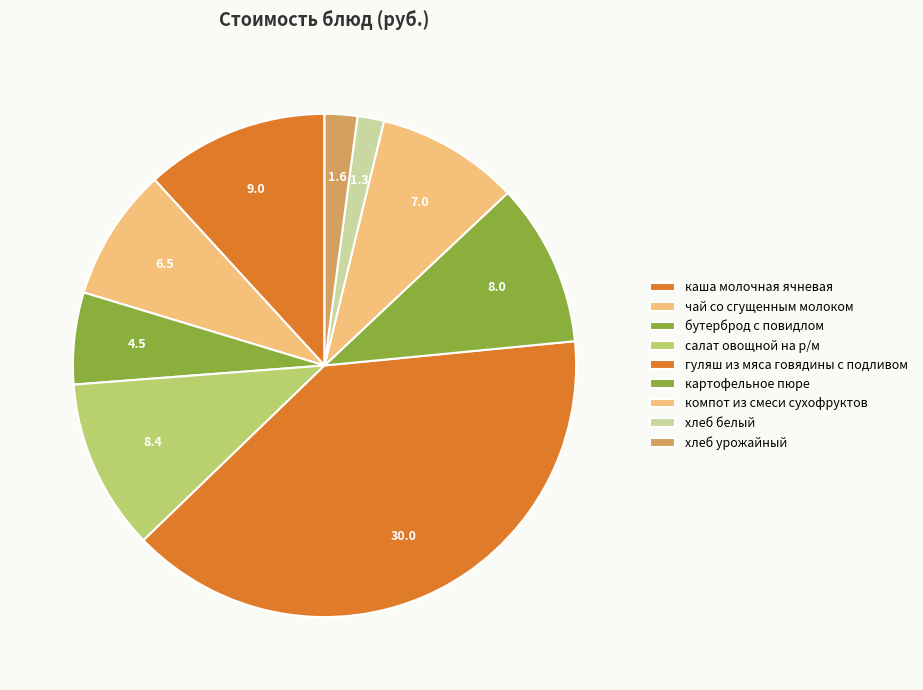

What percentage is the каша молочная ячневая slice, to the nearest percent?

12%